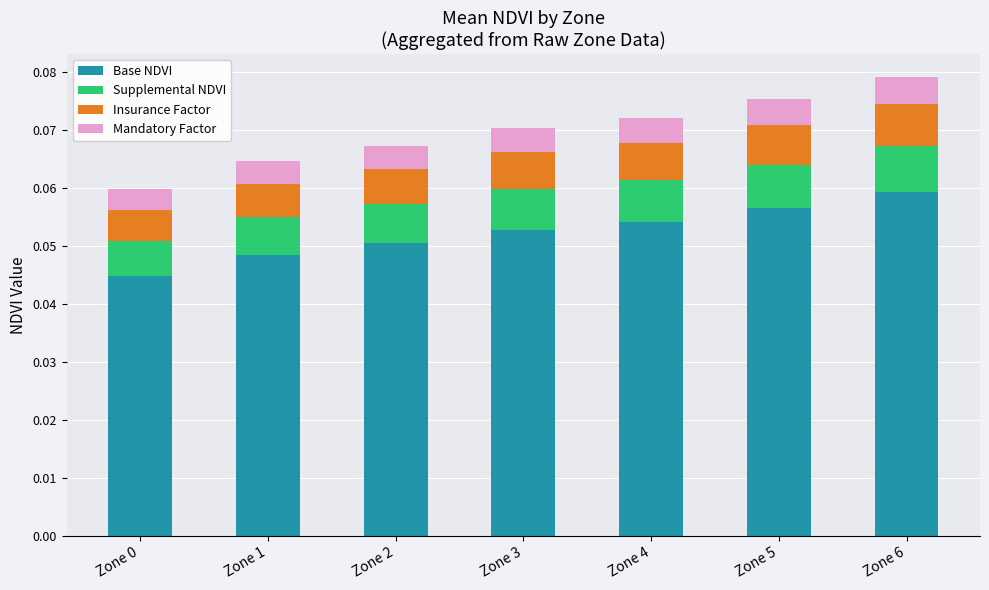

What is the sum of all Base NDVI values?

0.4